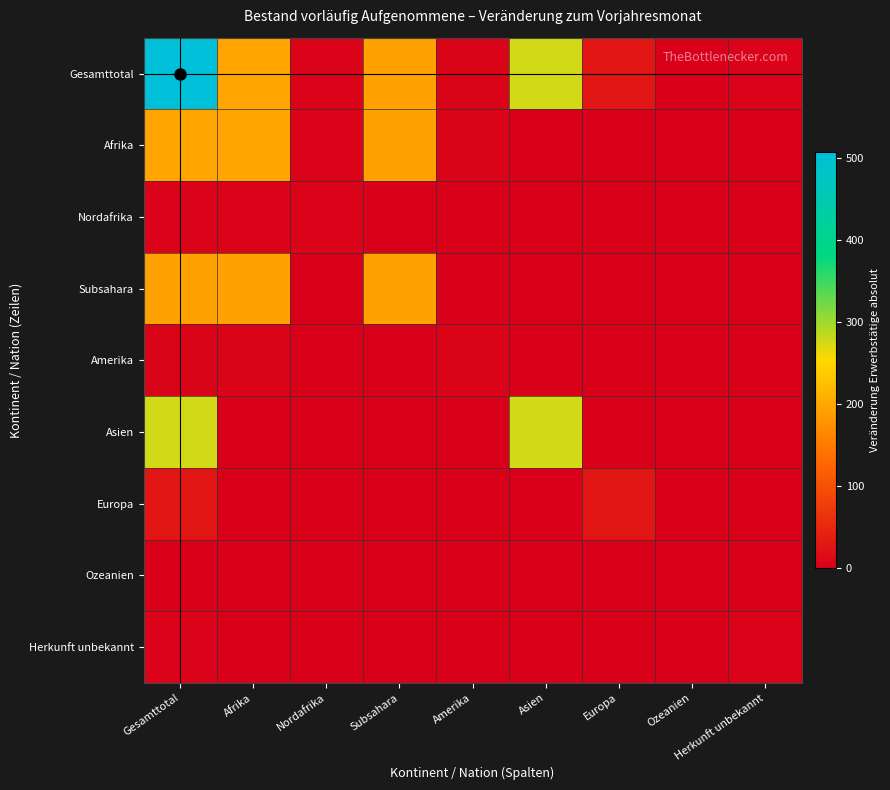

How many distinct data groups are displayed?

9